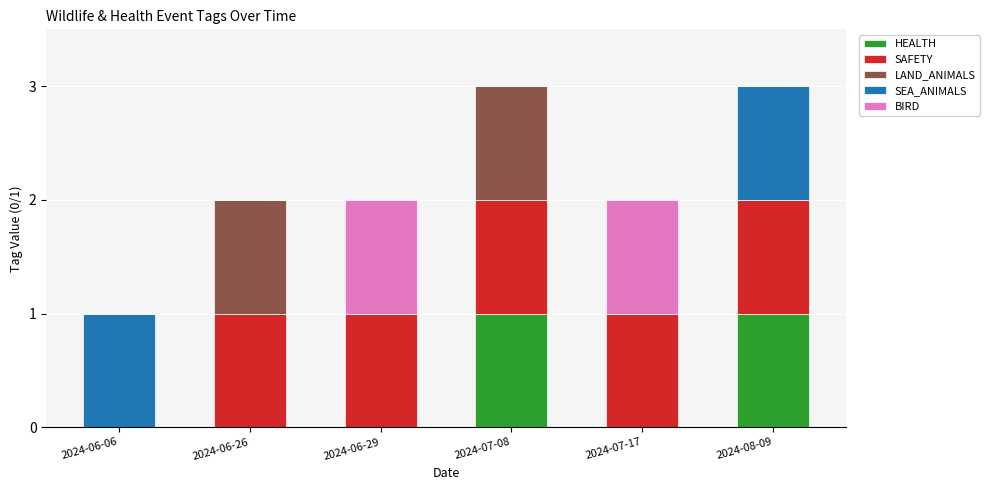

How many data points does each series have?

6